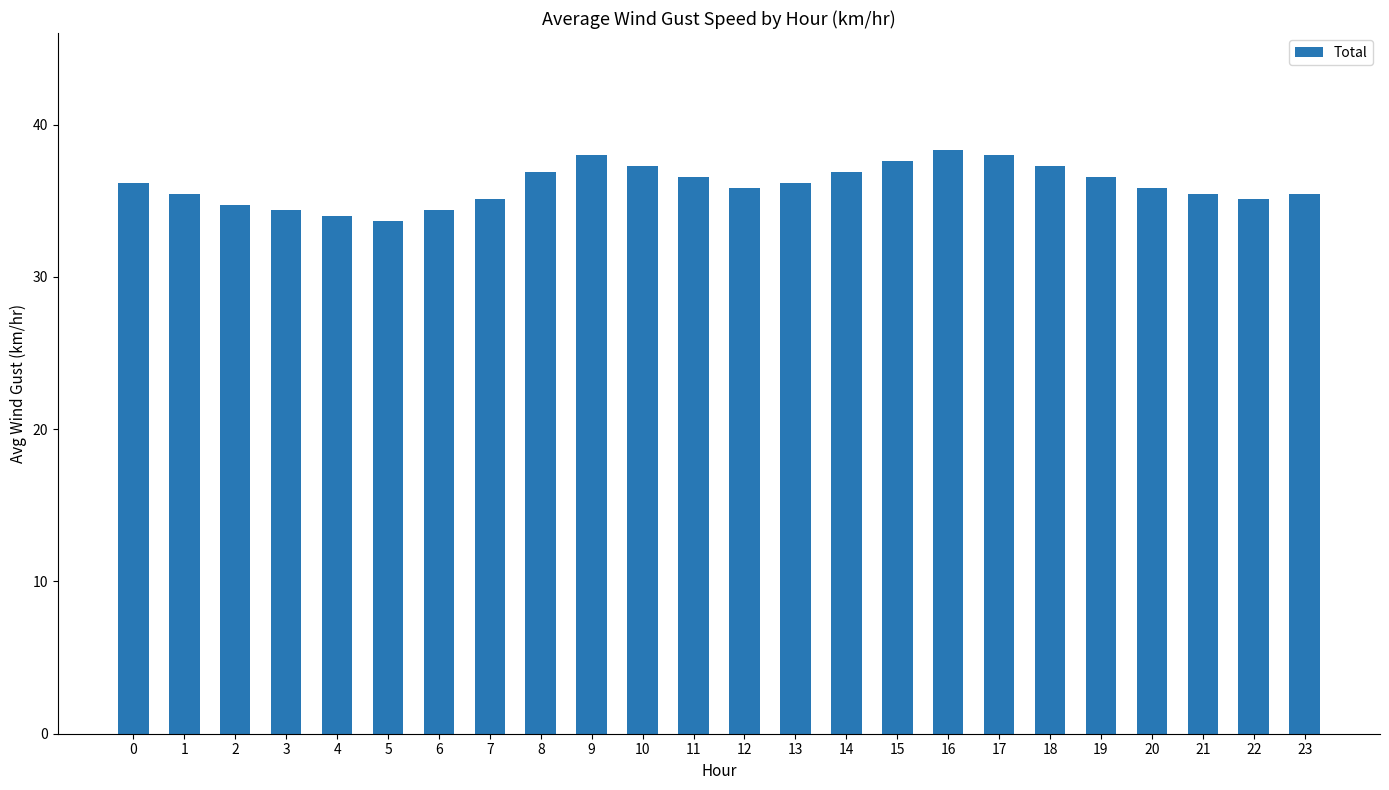

Are the bars horizontal?

No